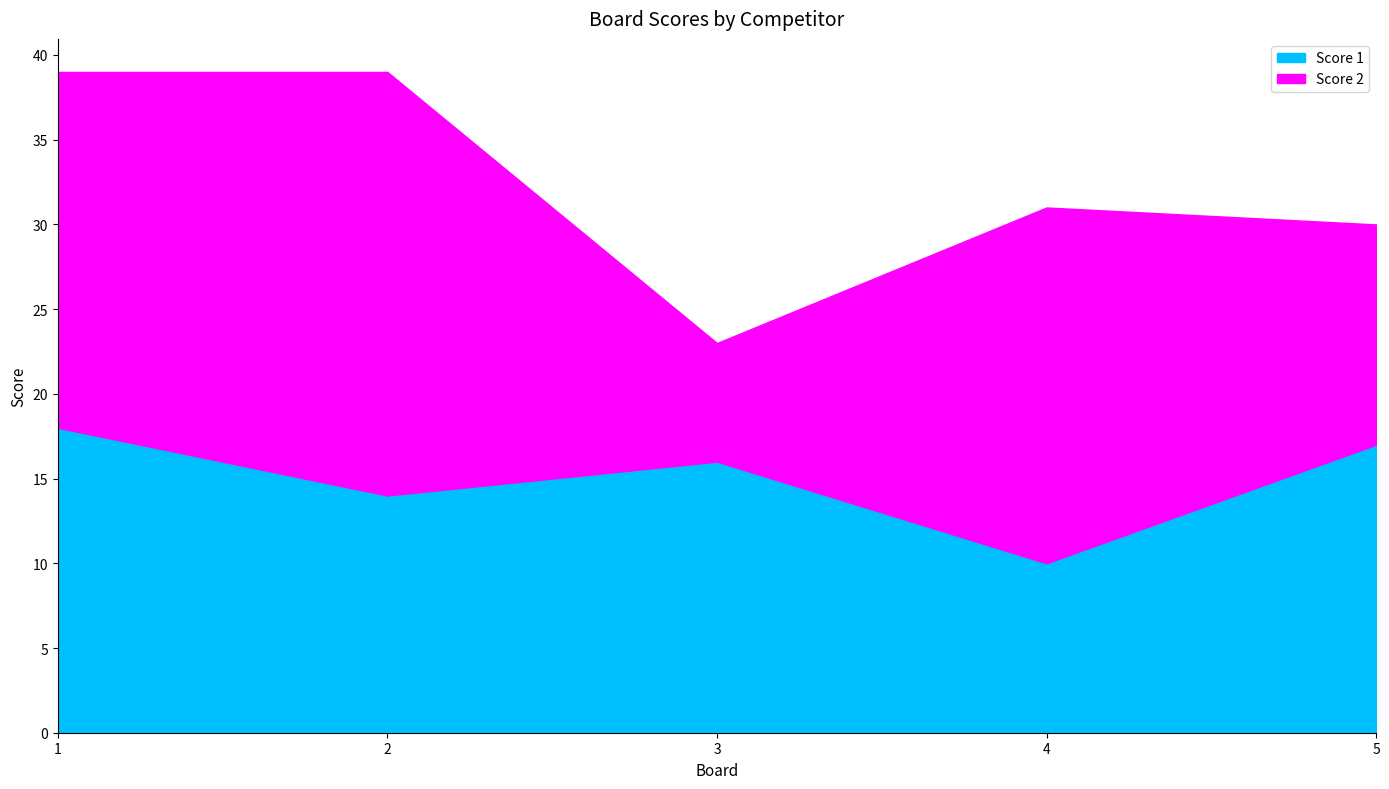

True or false: the data has more than 0 interior local peaks.

True